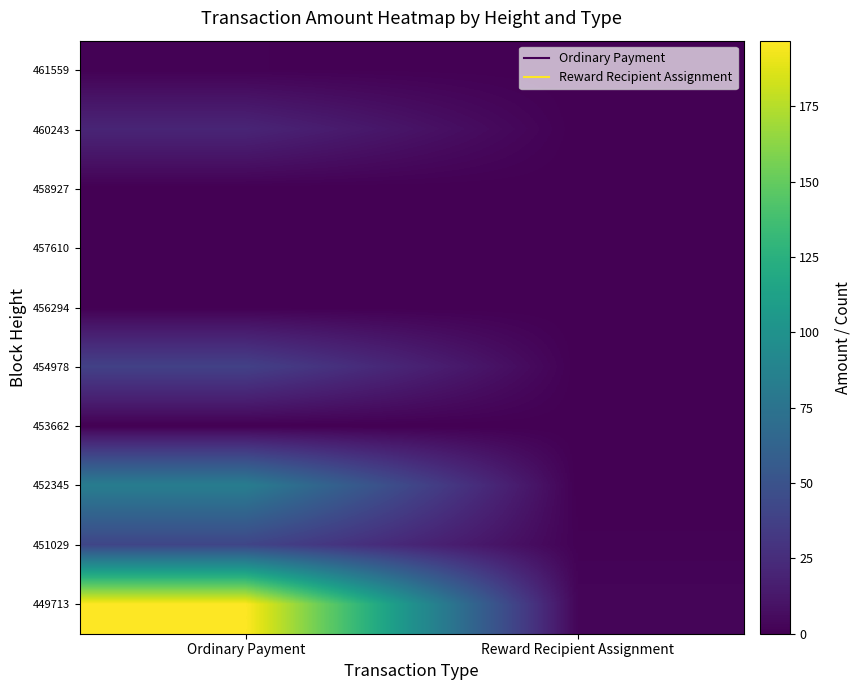

Count the number of categories in the chart.

2